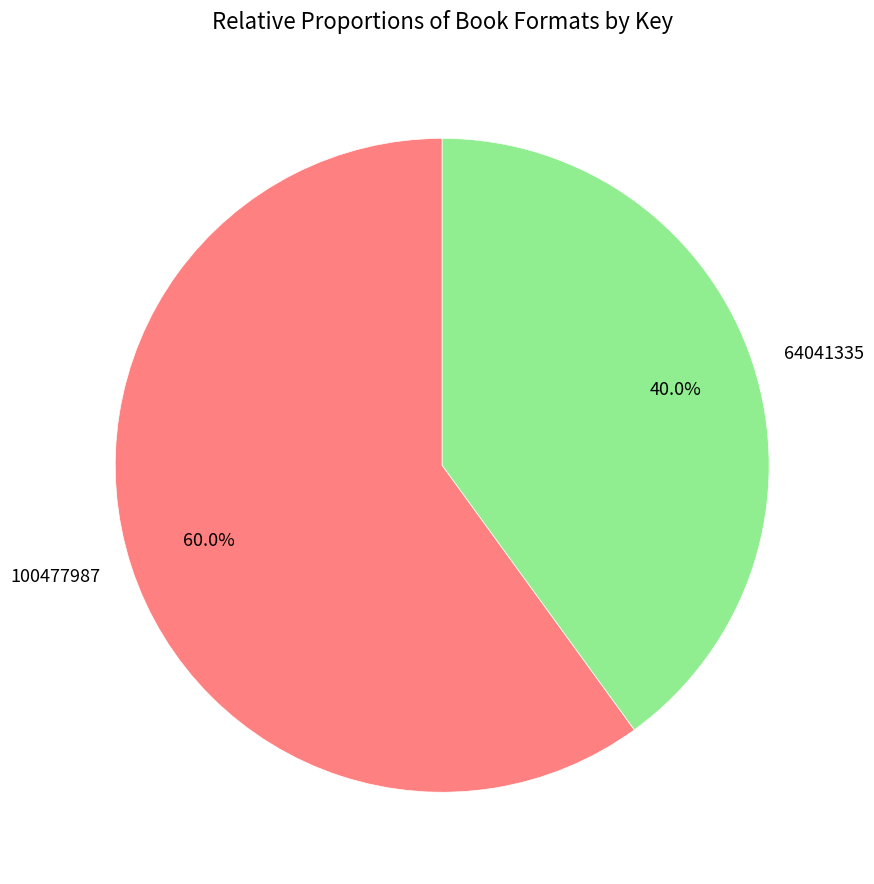

Rank the categories by value from lowest to highest.

64041335, 100477987